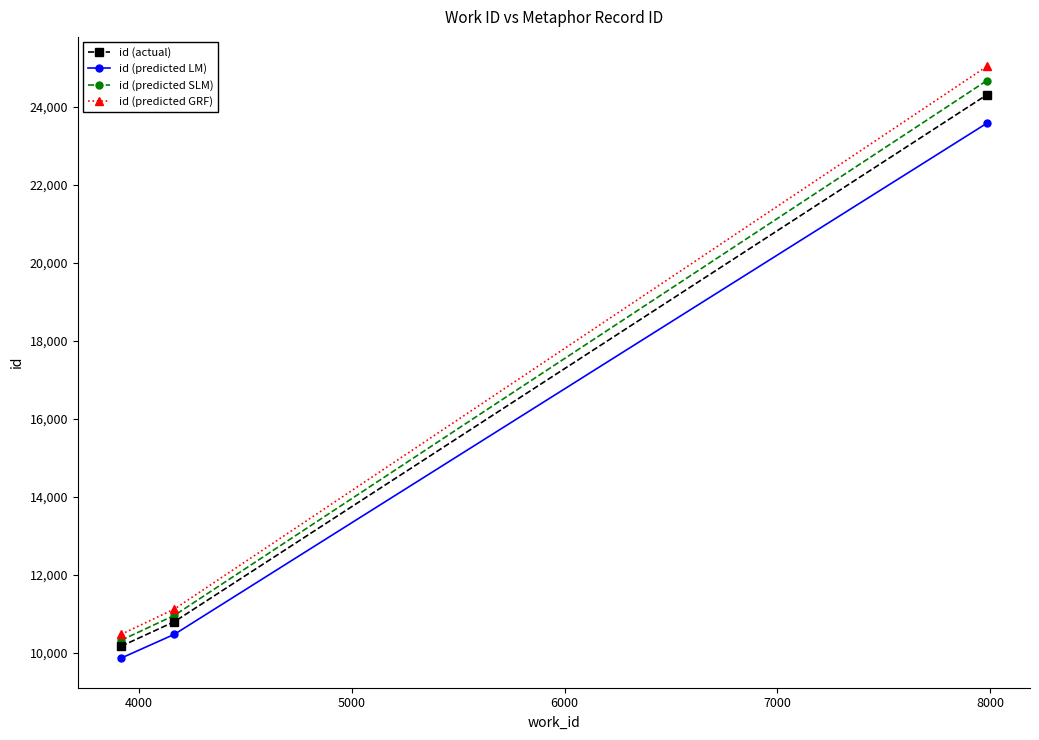

What is the greatest value displayed?

25031.1